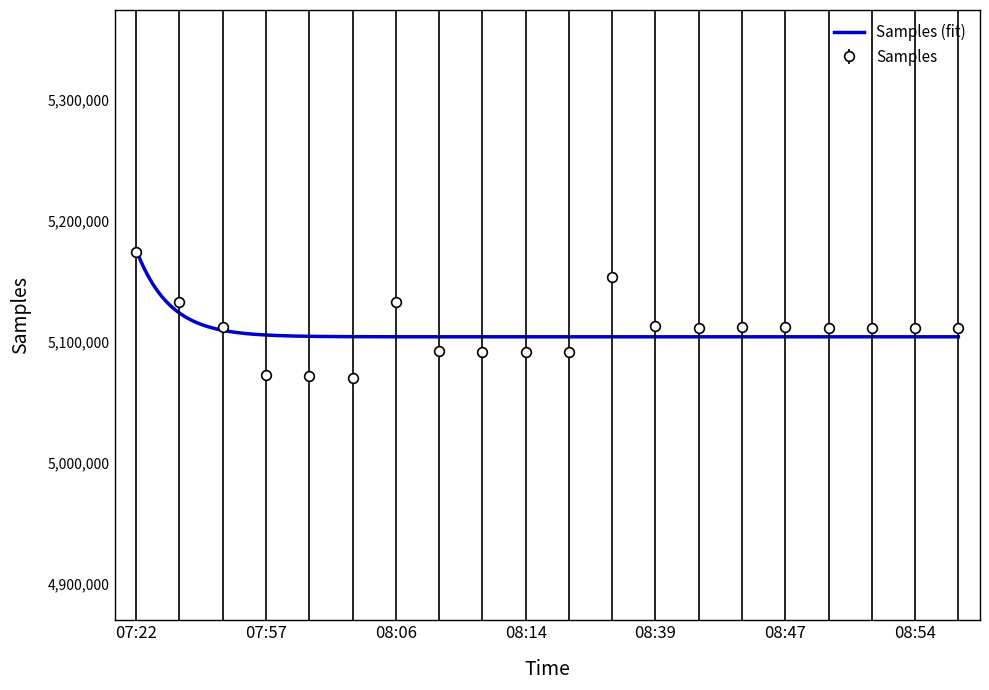

Where does the SDS_P2 series first go above 4?

07:22